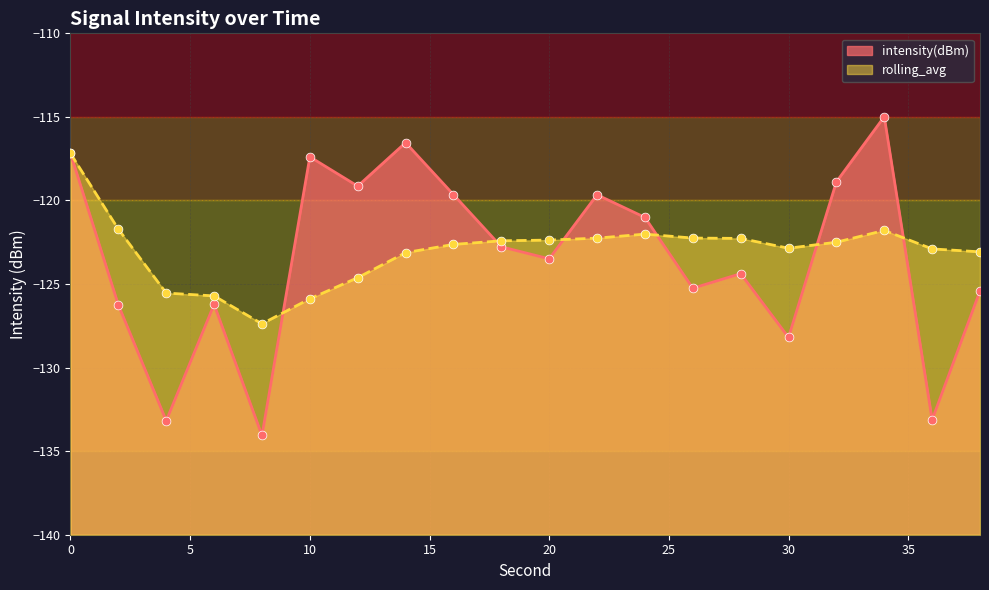

Is the value of rolling_avg at 36 greater than the value of intensity(dBm) at 10?

No